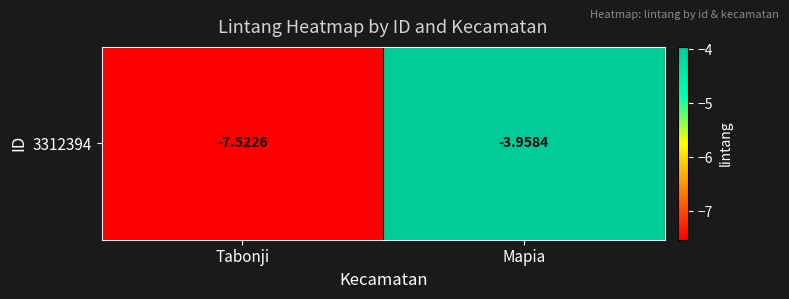

Which label corresponds to the smallest value in the chart?

Tabonji